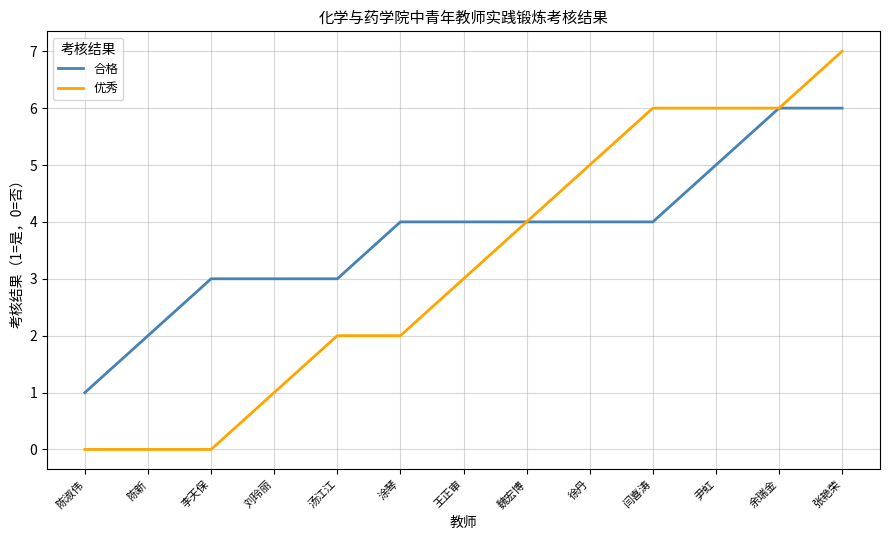

What is the difference between the maximum and minimum values in the 合格 series?

5